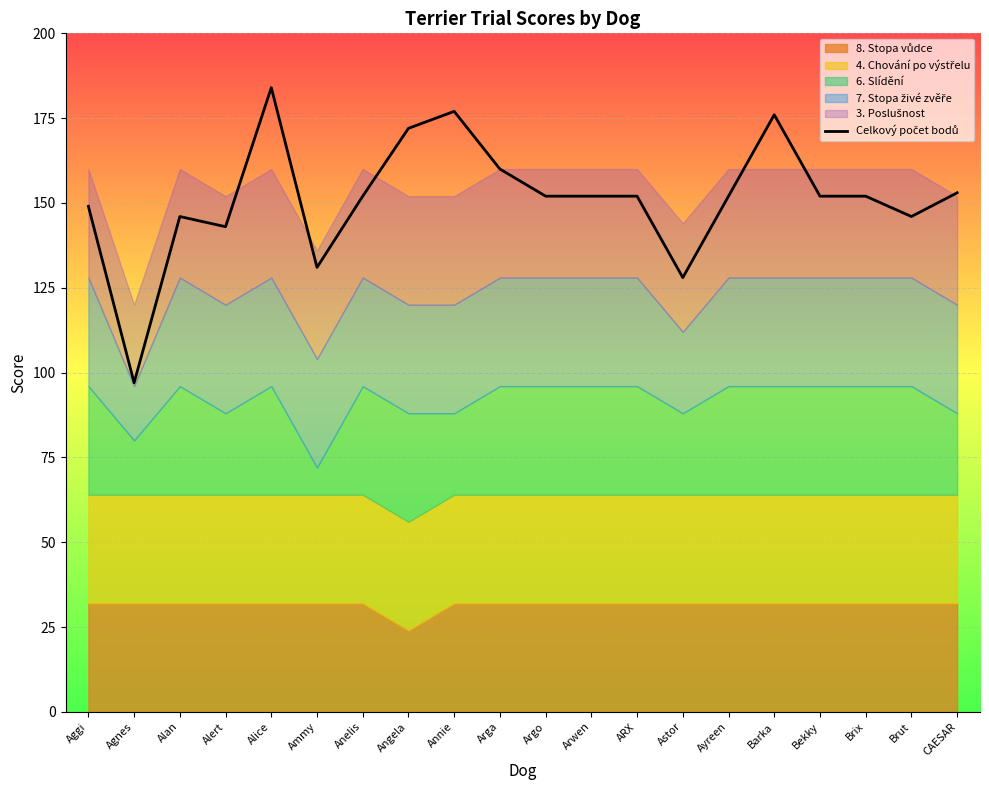

Reading right to left, what are all the values shown in this chart?

153	146	152	152	176	152	128	152	152	152	160	177	172	152	131	184	143	146	97	149